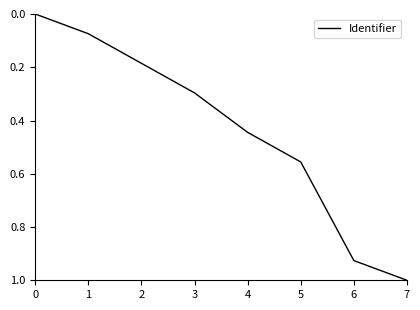

What is the sum of the values at 6 and 4?

1.4